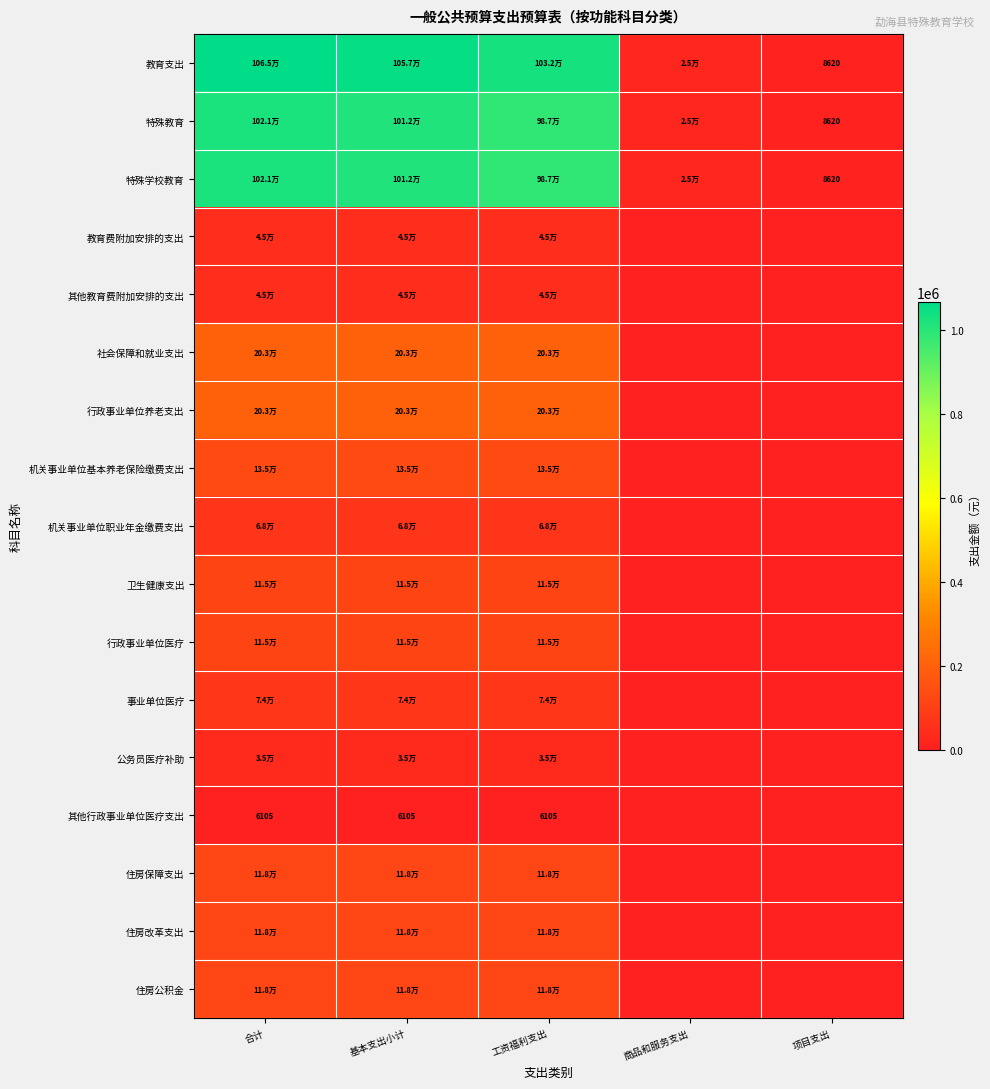

What is the sum of the 机关事业单位职业年金缴费支出 values at 商品和服务支出 and 基本支出小计?

67706.9